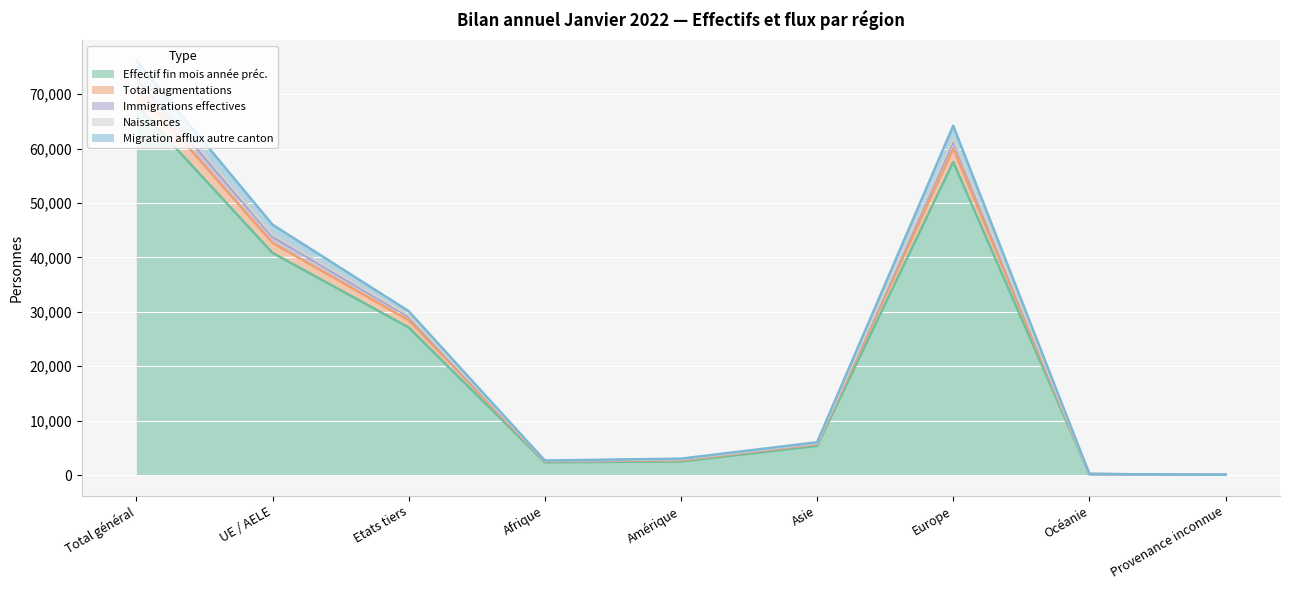

What is the minimum value shown in the chart?

55